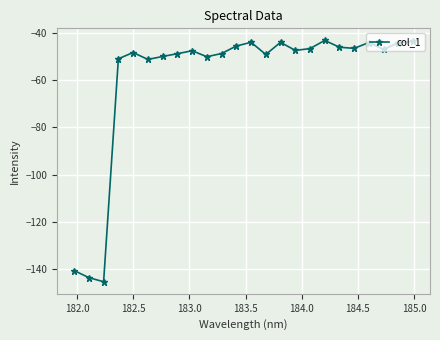

True or false: there are more than 1 points higher than both neighbors.

True